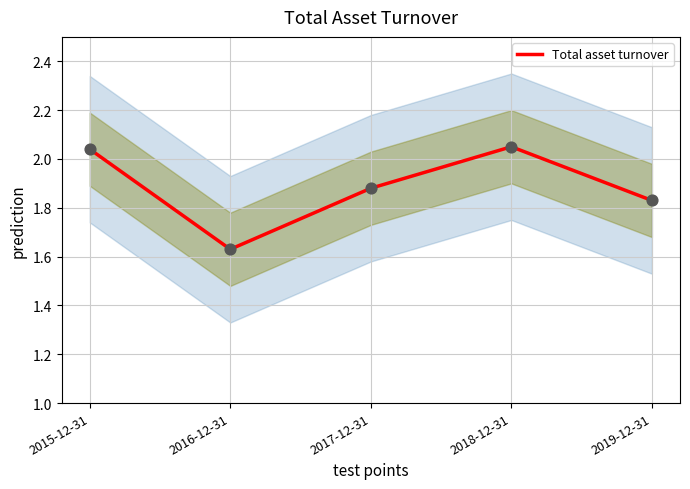

Between 2015-12-31 and 2017-12-31, which is larger?

2015-12-31